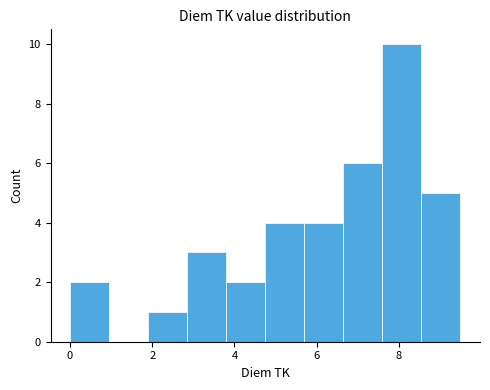

Reading left to right, transcribe this chart: for each bar, give the range it covers on the x-axis and its height. Neither the bar edges nor the heights are printed on the chart, so give them approximately, as read against the axes.

0.00 to 0.95: 2
0.95 to 1.90: 0
1.90 to 2.85: 1
2.85 to 3.80: 3
3.80 to 4.75: 2
4.75 to 5.70: 4
5.70 to 6.65: 4
6.65 to 7.60: 6
7.60 to 8.55: 10
8.55 to 9.50: 5